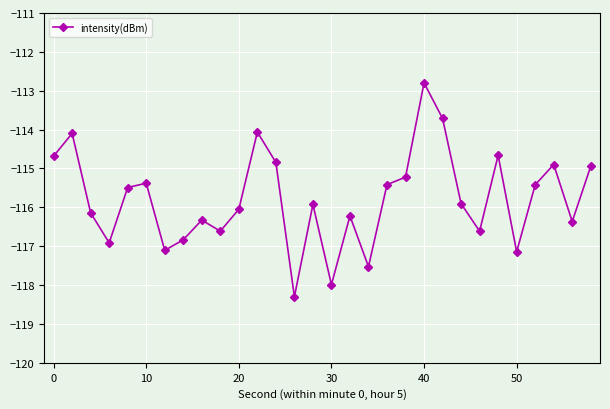

How many values exceed -115?

9